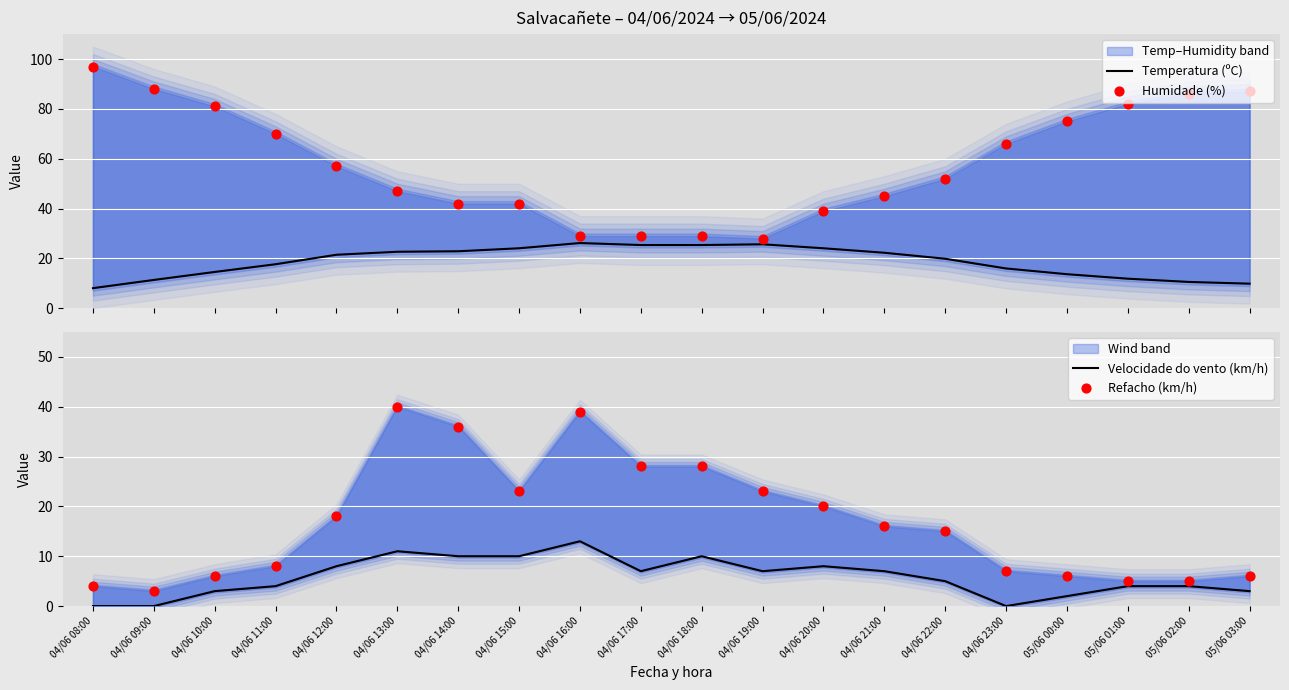

What are all the series names shown in the legend?

Temperatura (ºC), Humidade (%), Velocidade do vento (km/h), Refacho (km/h)